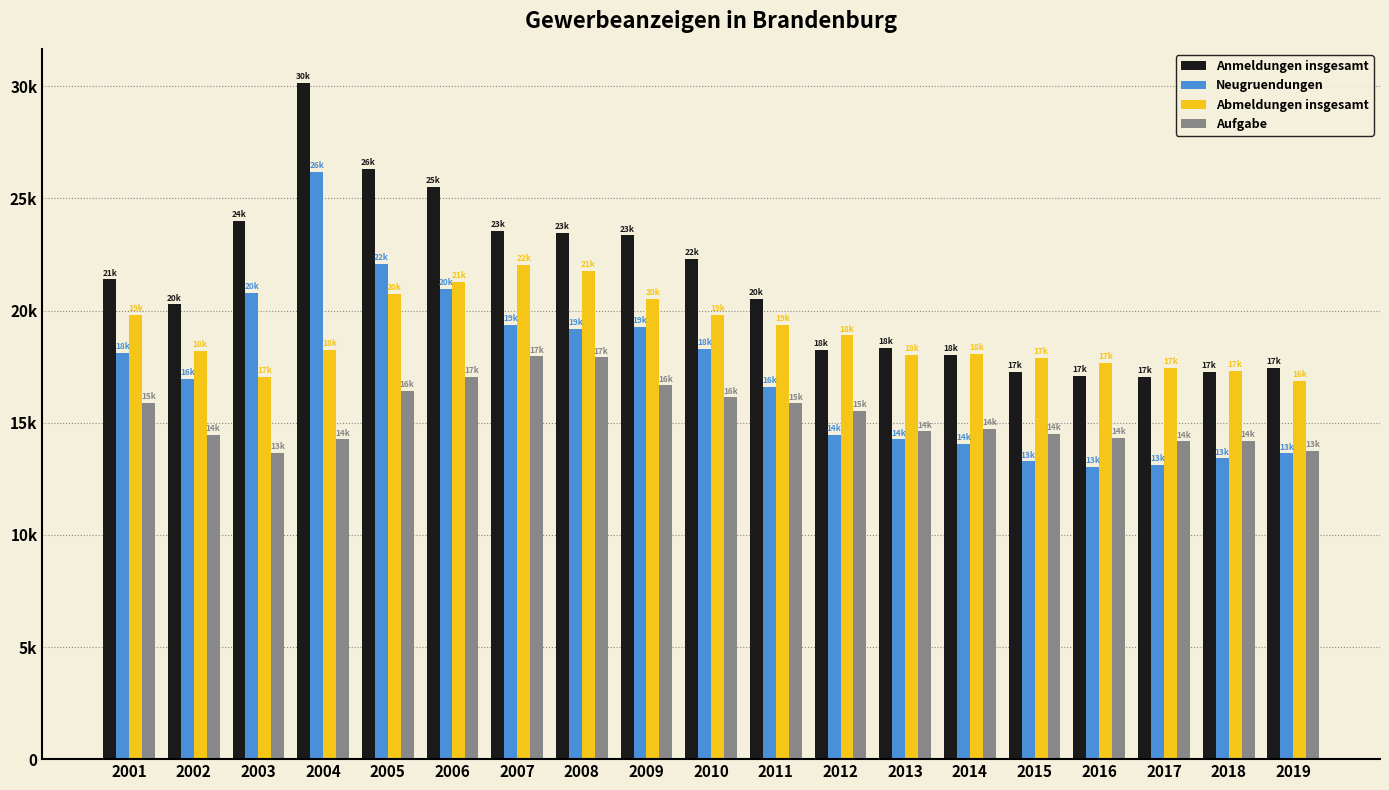

What are all the series names shown in the legend?

Anmeldungen insgesamt, Neugruendungen, Abmeldungen insgesamt, Aufgabe